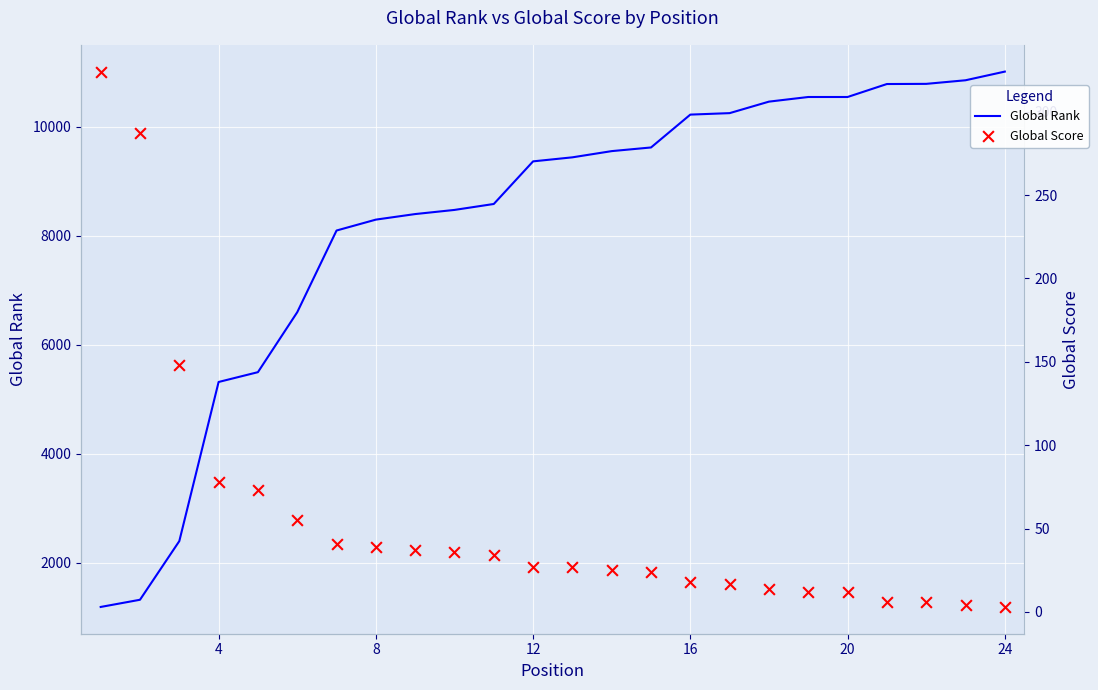

Which series reaches the maximum Y coordinate?

Global Rank